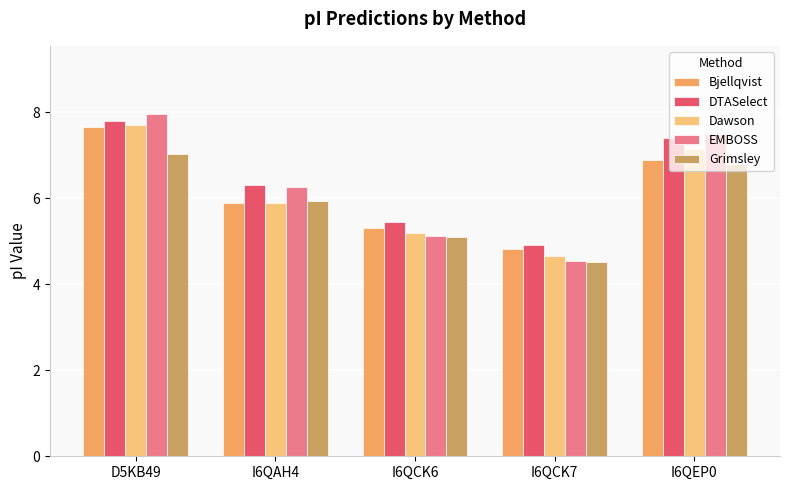

What is the sum of all Bjellqvist values?

30.6